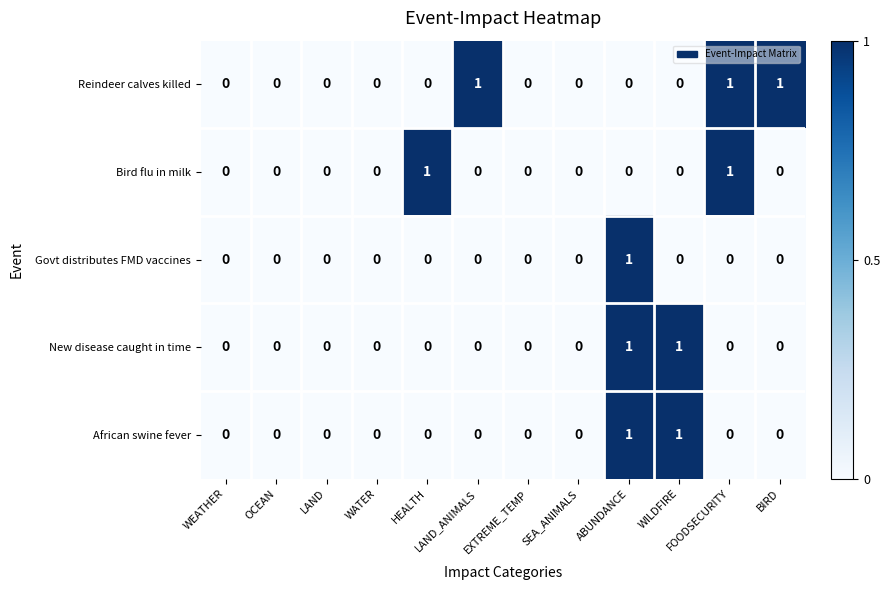

How many Reindeer calves killed values are between 0 and 1?

12